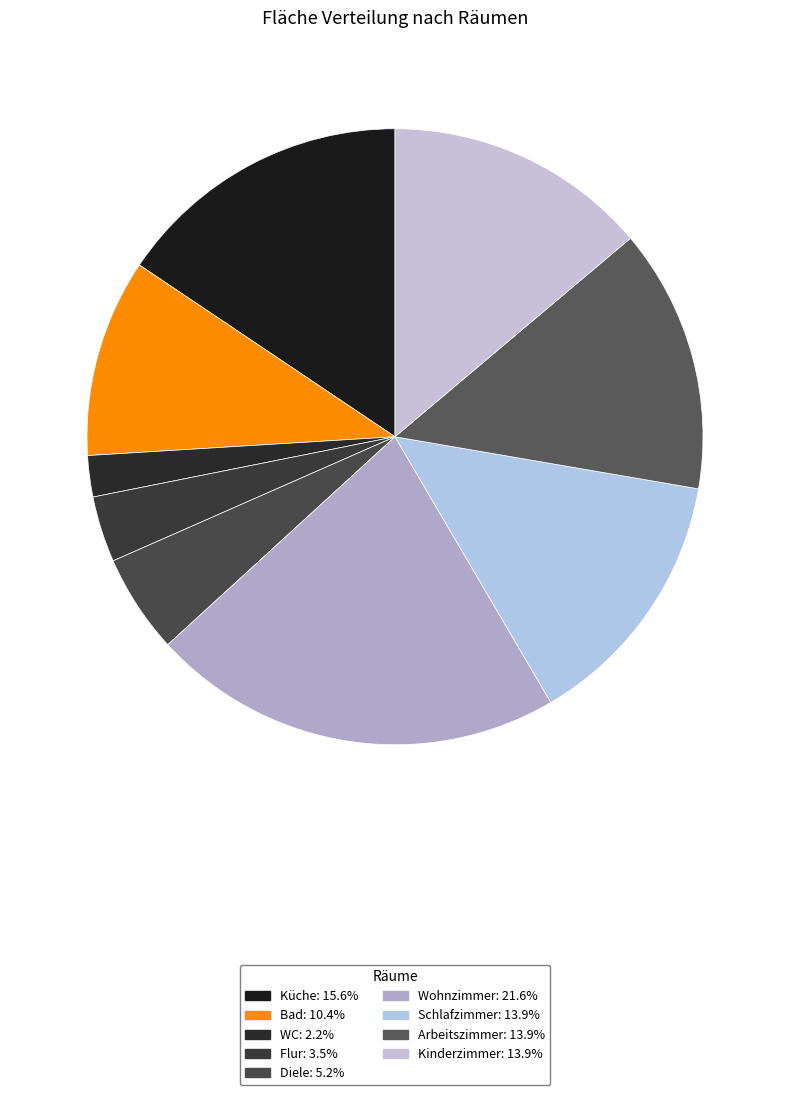

True or false: Wohnzimmer accounts for 22% of the total.

True